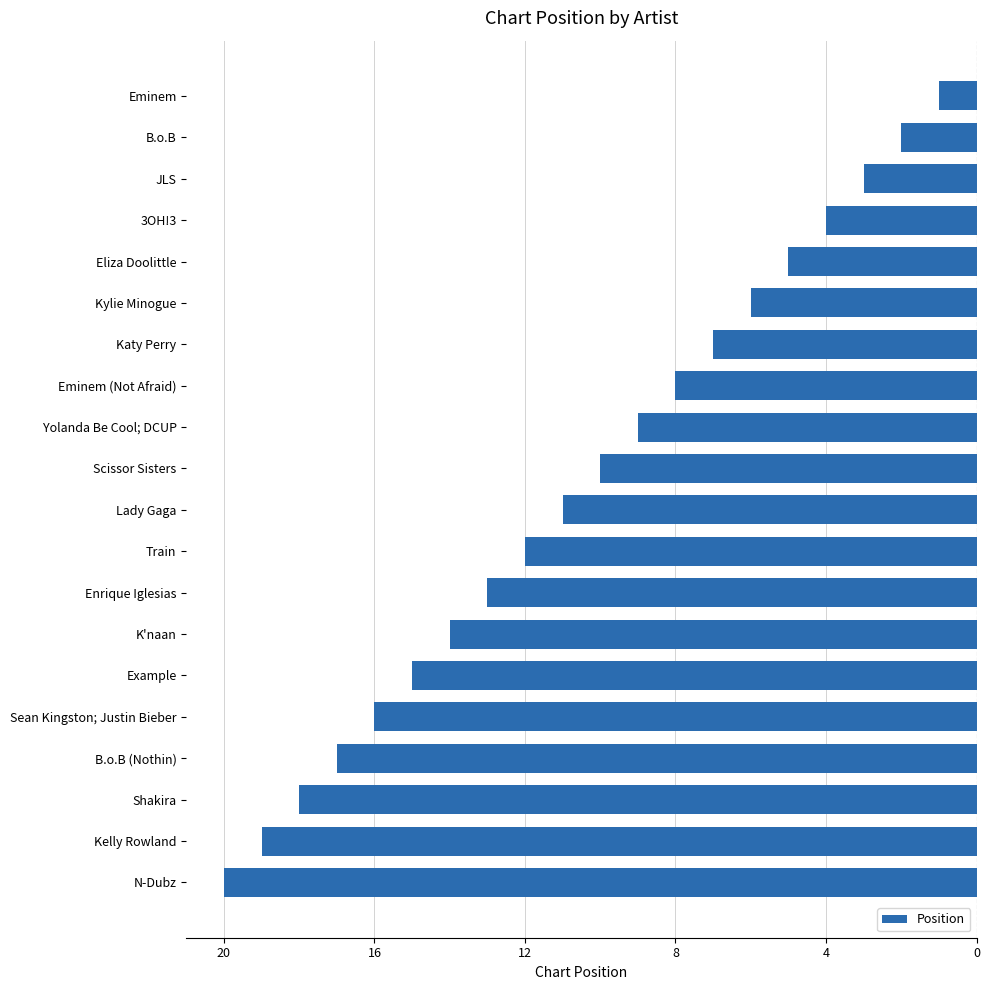

Are the bars horizontal?

Yes